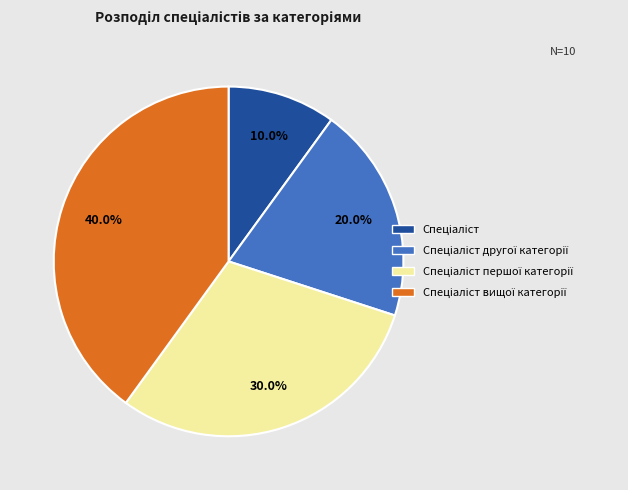

Does any single category account for the majority?

No